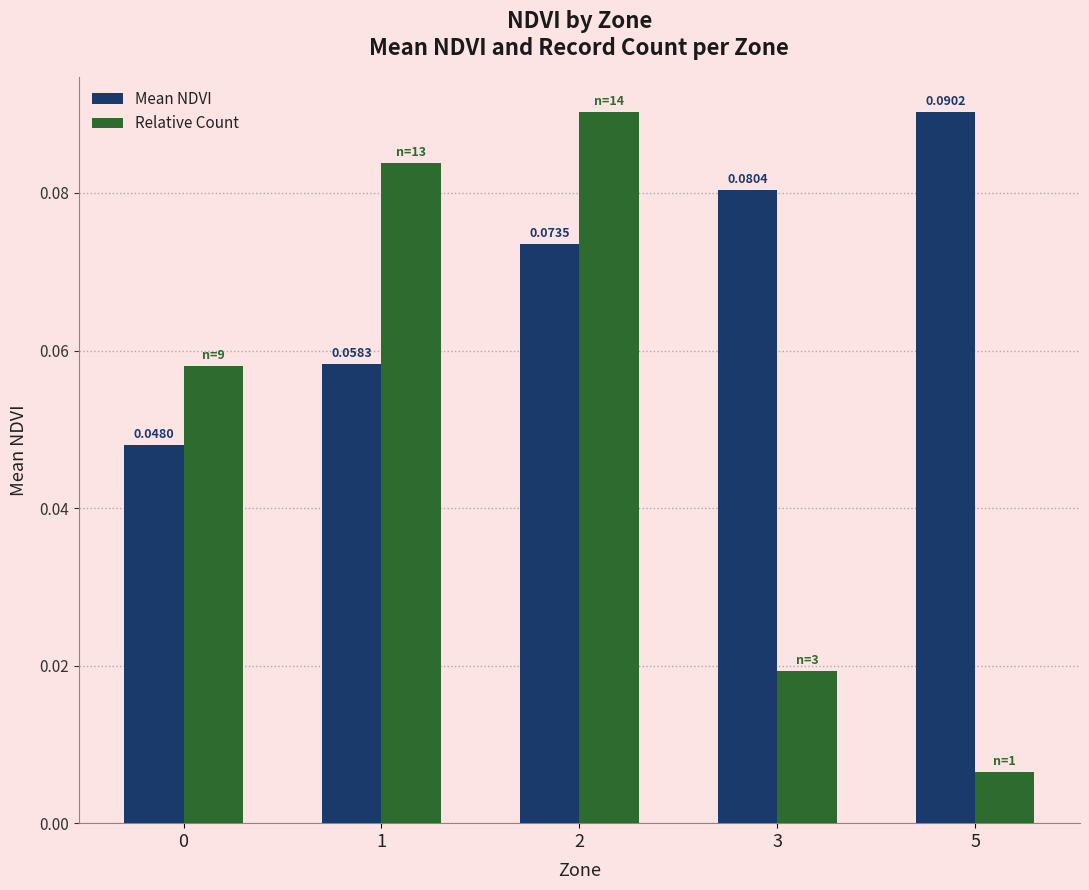

Rank the series by their average value, from highest to lowest.

Mean NDVI, Relative Count